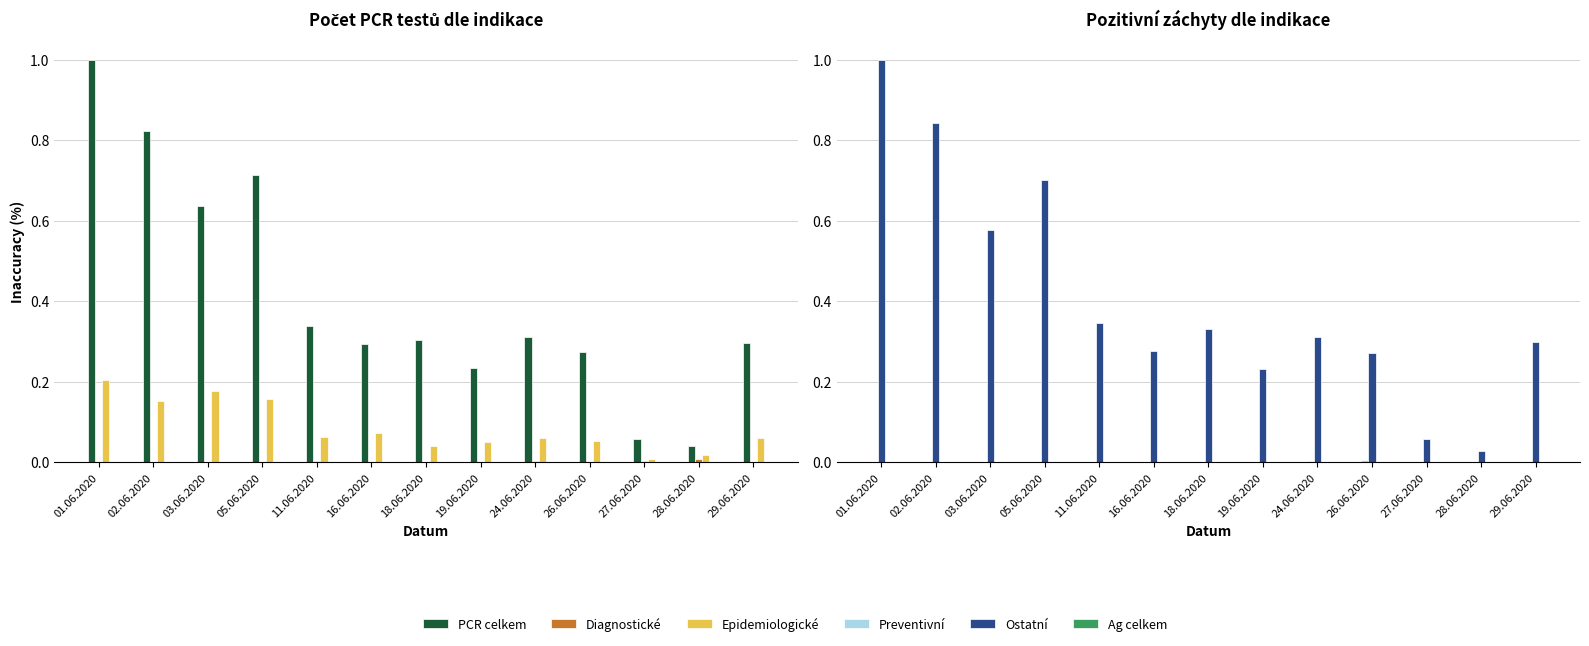

Rank the categories by Preventivní value from highest to lowest.

26.06.2020, 24.06.2020, 01.06.2020, 02.06.2020, 03.06.2020, 05.06.2020, 11.06.2020, 16.06.2020, 18.06.2020, 19.06.2020, 27.06.2020, 28.06.2020, 29.06.2020